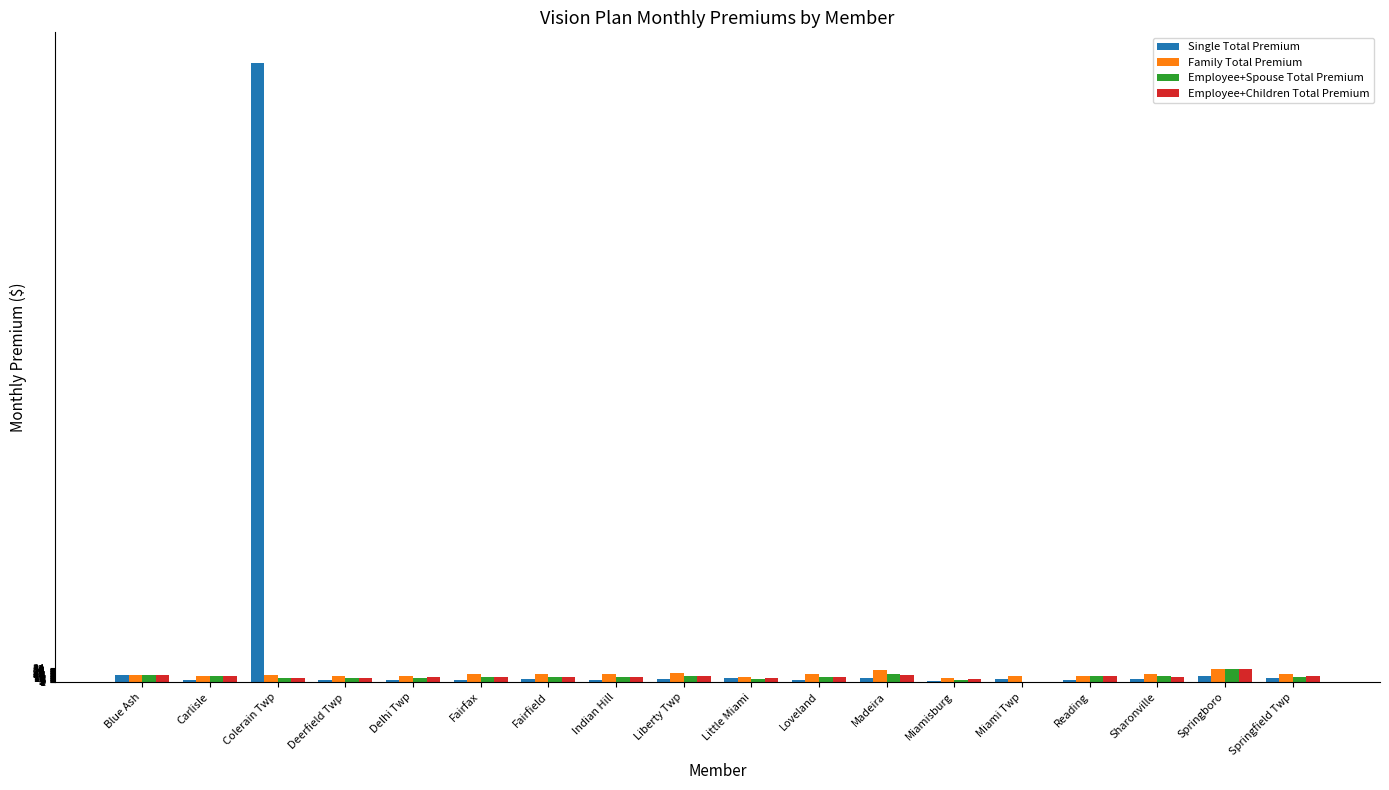

What are all the series names shown in the legend?

Single Total Premium, Family Total Premium, Employee+Spouse Total Premium, Employee+Children Total Premium